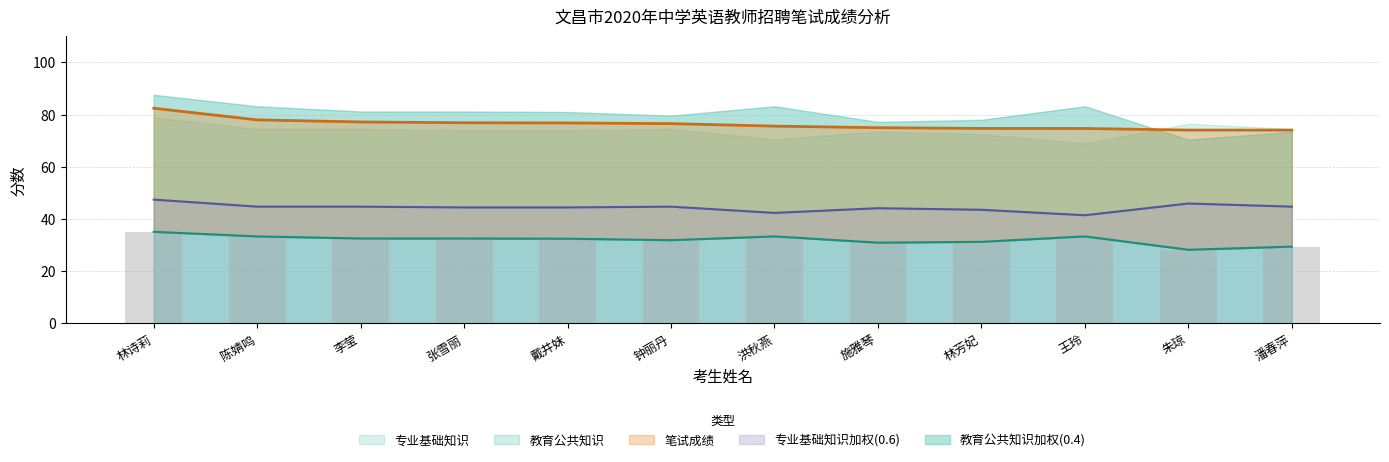

What is the label of the 2nd bar from the left?

陈婧鸣